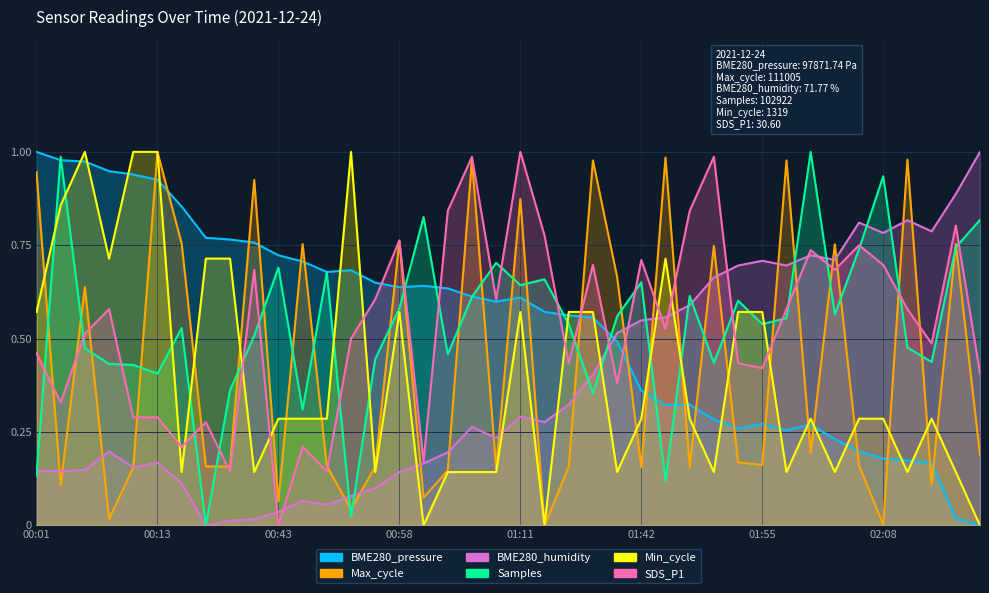

Which has a higher value, 01:53 or 00:51?

00:51